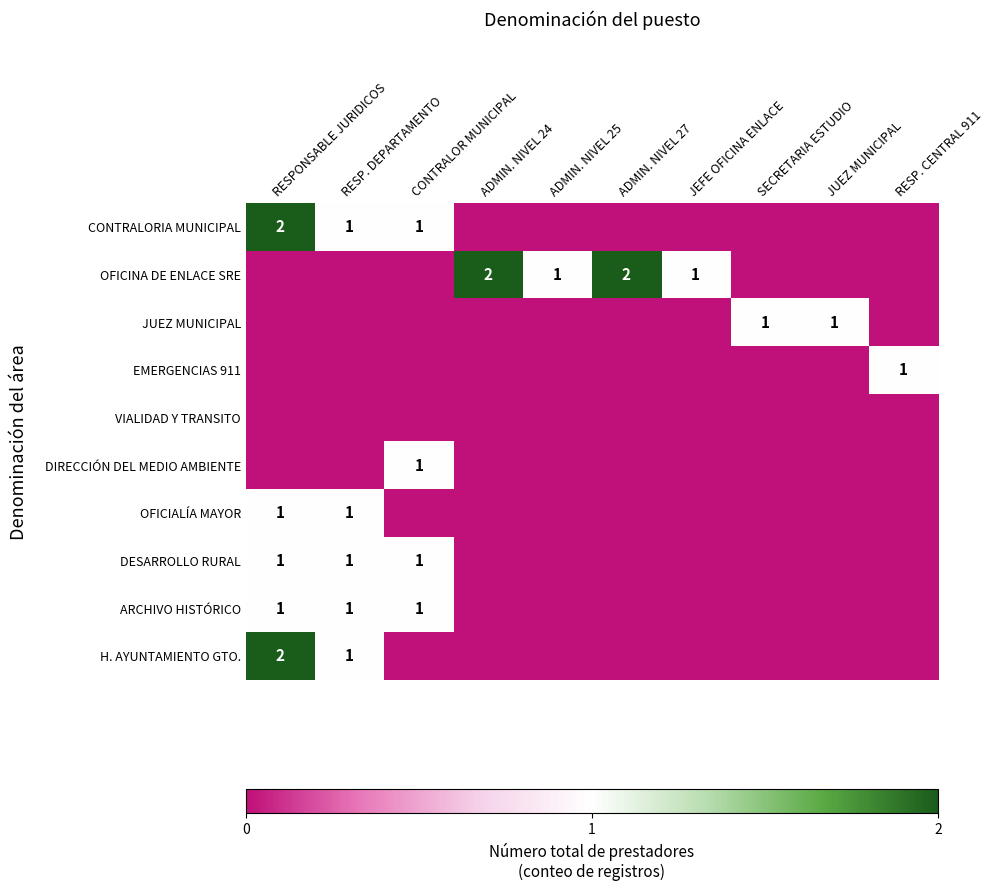

What is the greatest value displayed?

2